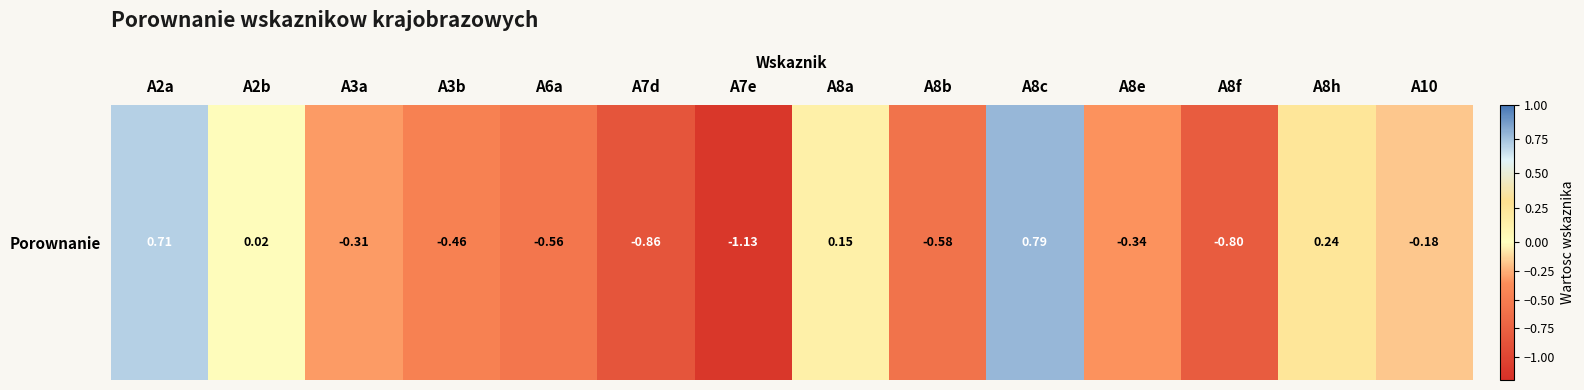

Which label corresponds to the largest value in the chart?

A8c